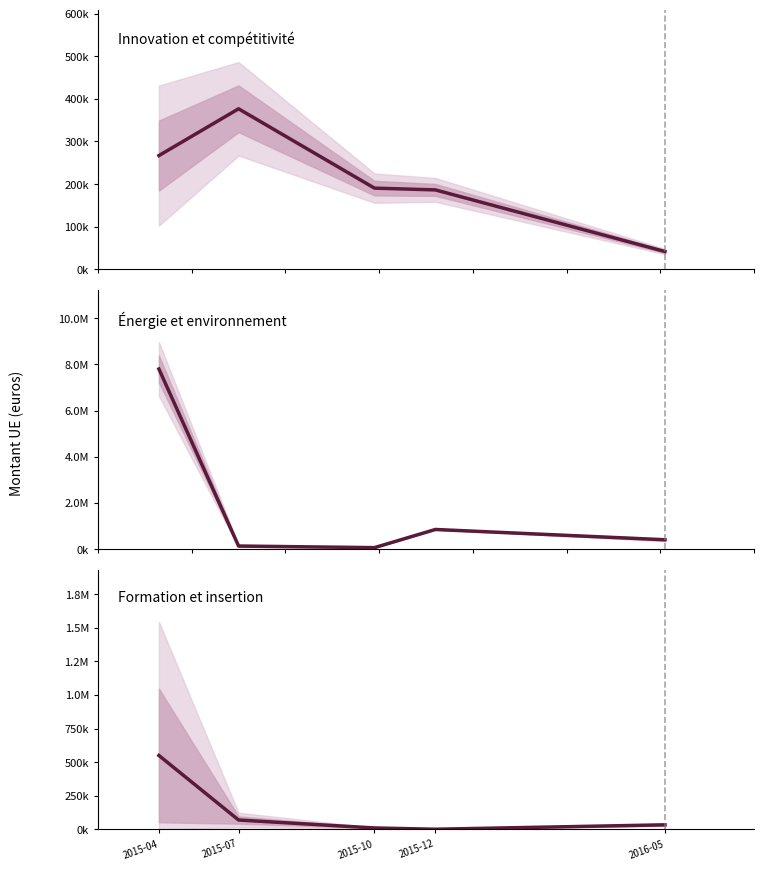

What is the value of the Formation et insertion point at the 2nd from the left?

68559.8